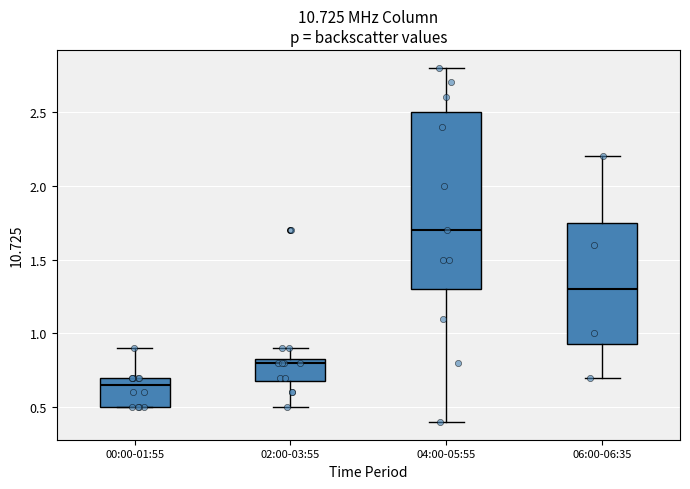

Reading left to right, transcribe this box plot: for each box, give where its median line is, the range the box spans, and where its two whiskers end, as read against the y-axis. The values are not printed on the chart, so give them approximately, as read against the axis.

00:00-01:55: median 0.65, box 0.50 to 0.70, whiskers 0.50 to 0.90
02:00-03:55: median 0.80, box 0.70 to 0.85, whiskers 0.50 to 0.90
04:00-05:55: median 1.70, box 1.30 to 2.50, whiskers 0.40 to 2.80
06:00-06:35: median 1.30, box 0.95 to 1.75, whiskers 0.70 to 2.20